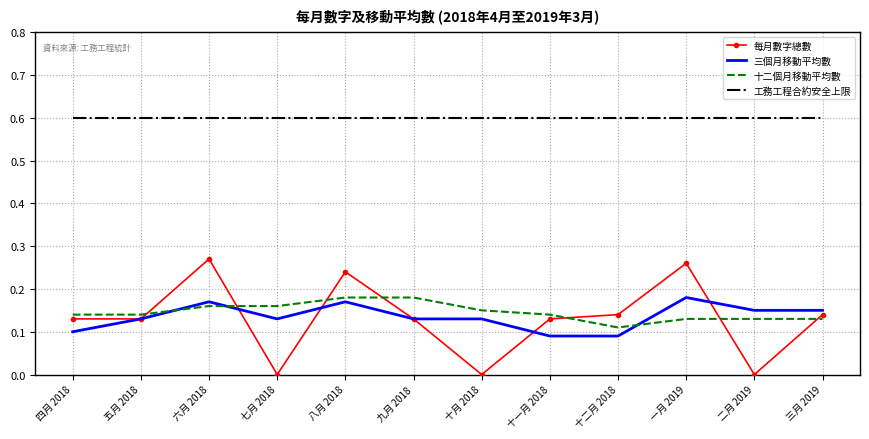

What is the total value across all series at 十二月 2018?

0.9